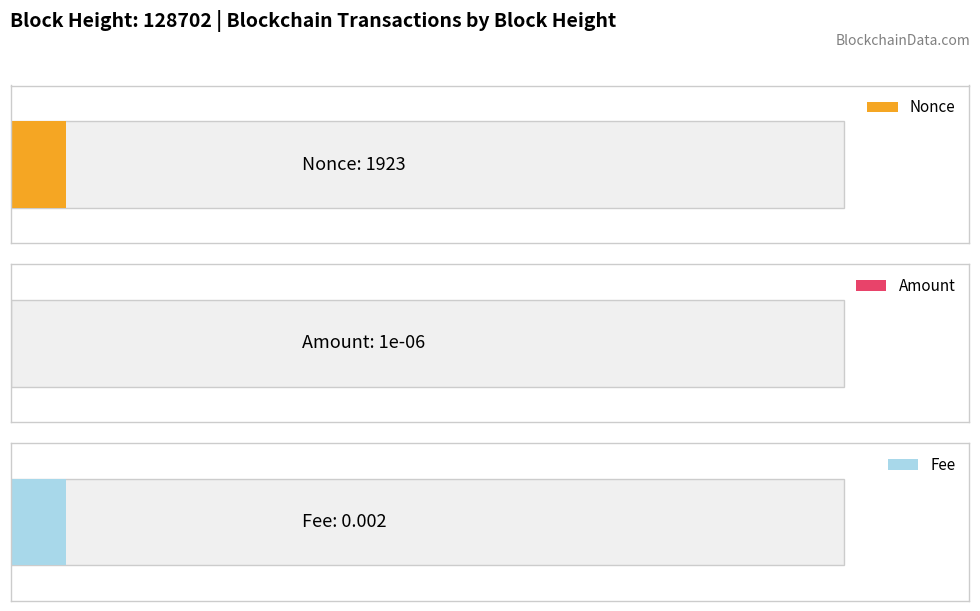

Is the value of Nonce at 128702 greater than the value of Amount at 128702?

Yes